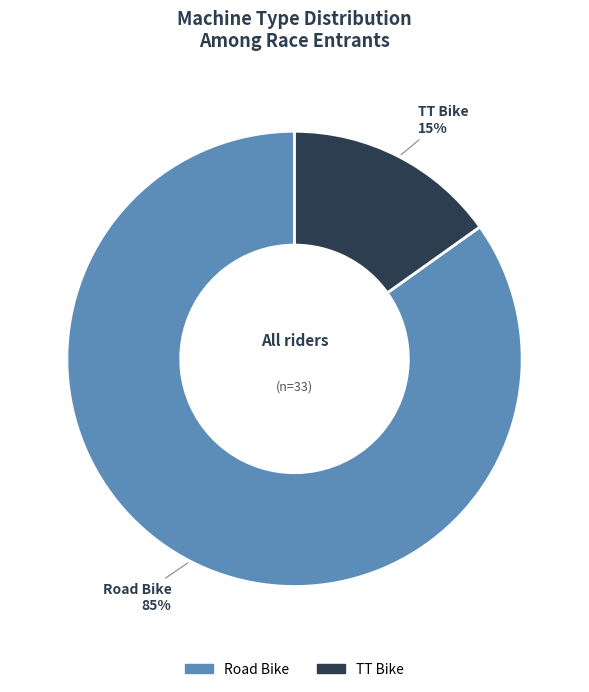

To the nearest percent, what is the average slice percentage?

50%